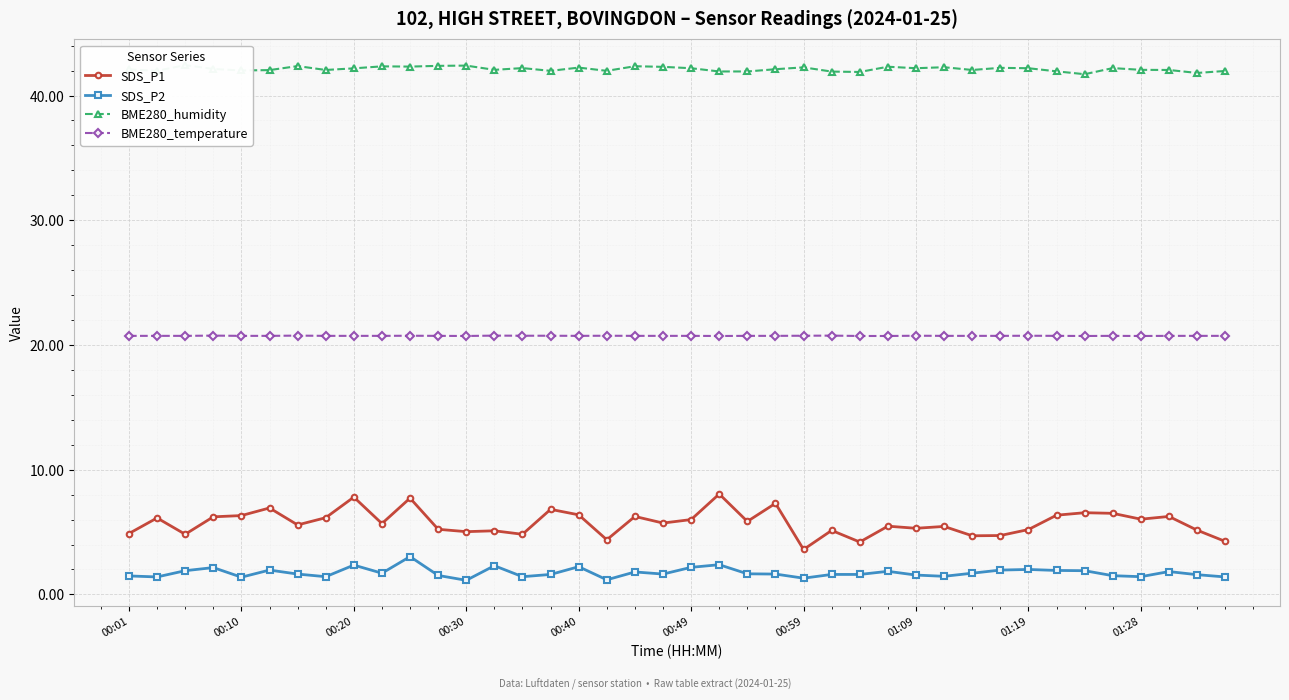

At which category is the sum across all series the highest?

10